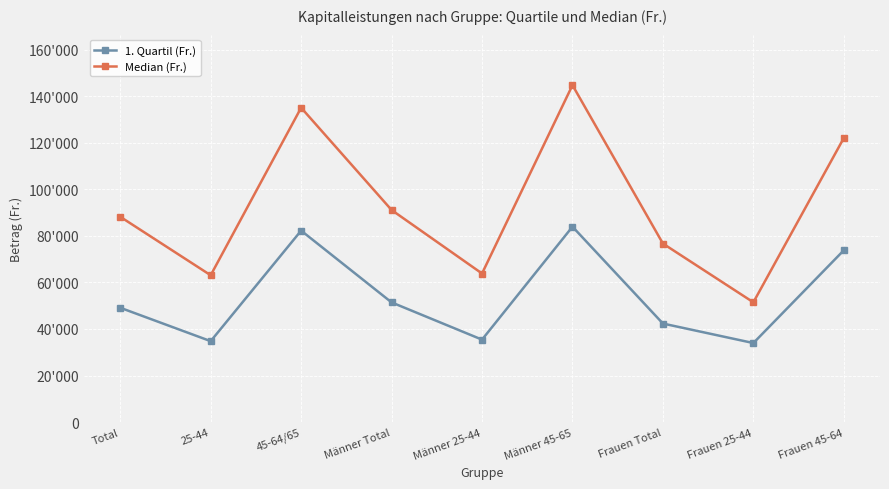

True or false: Median (Fr.) and 1. Quartil (Fr.) cross at least once.

False